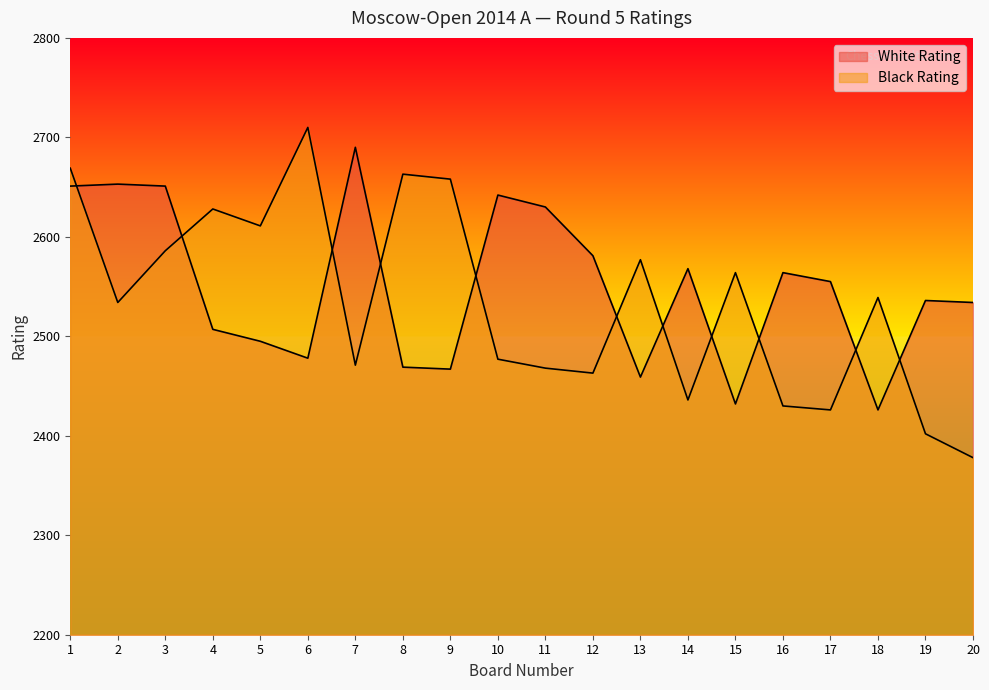

Which category has the highest value in the White Rating series?

7